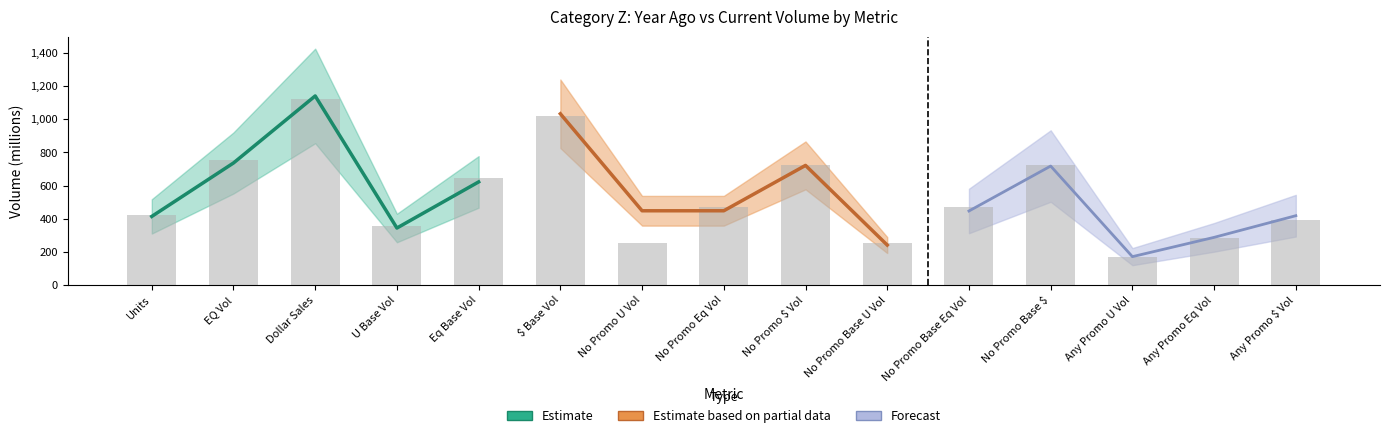

At which label is the value closest to 644?

Eq Base Vol